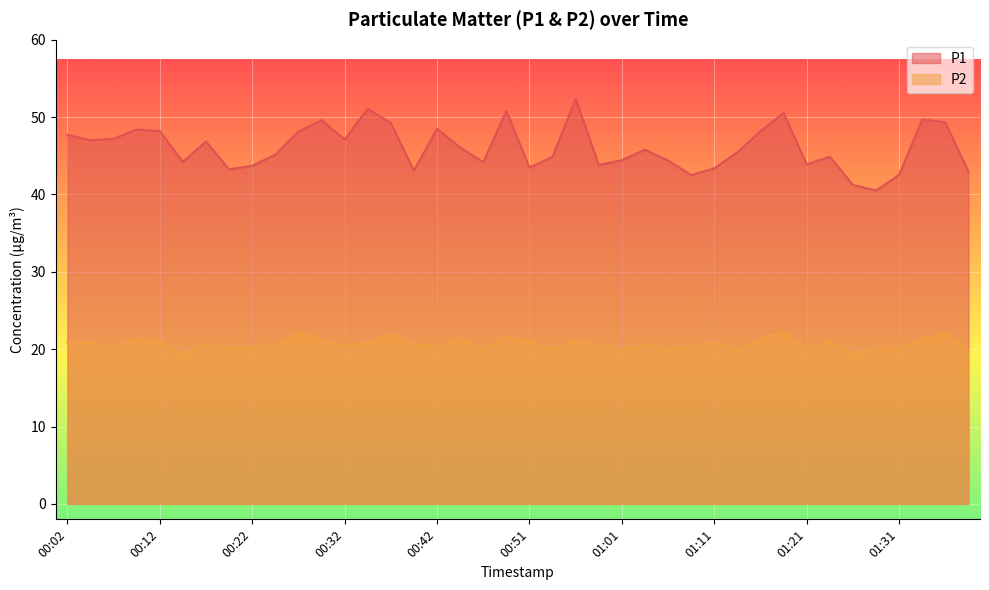

Is the value of P1 at 01:11 greater than the value of P2 at 00:49?

Yes